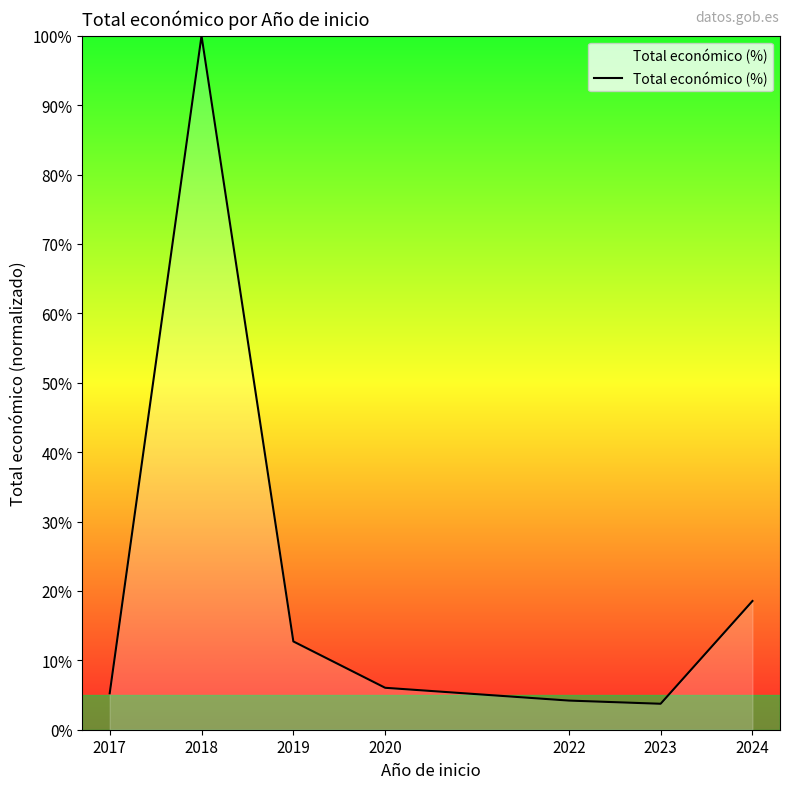

Where is the data nearest to the value 51?

2024